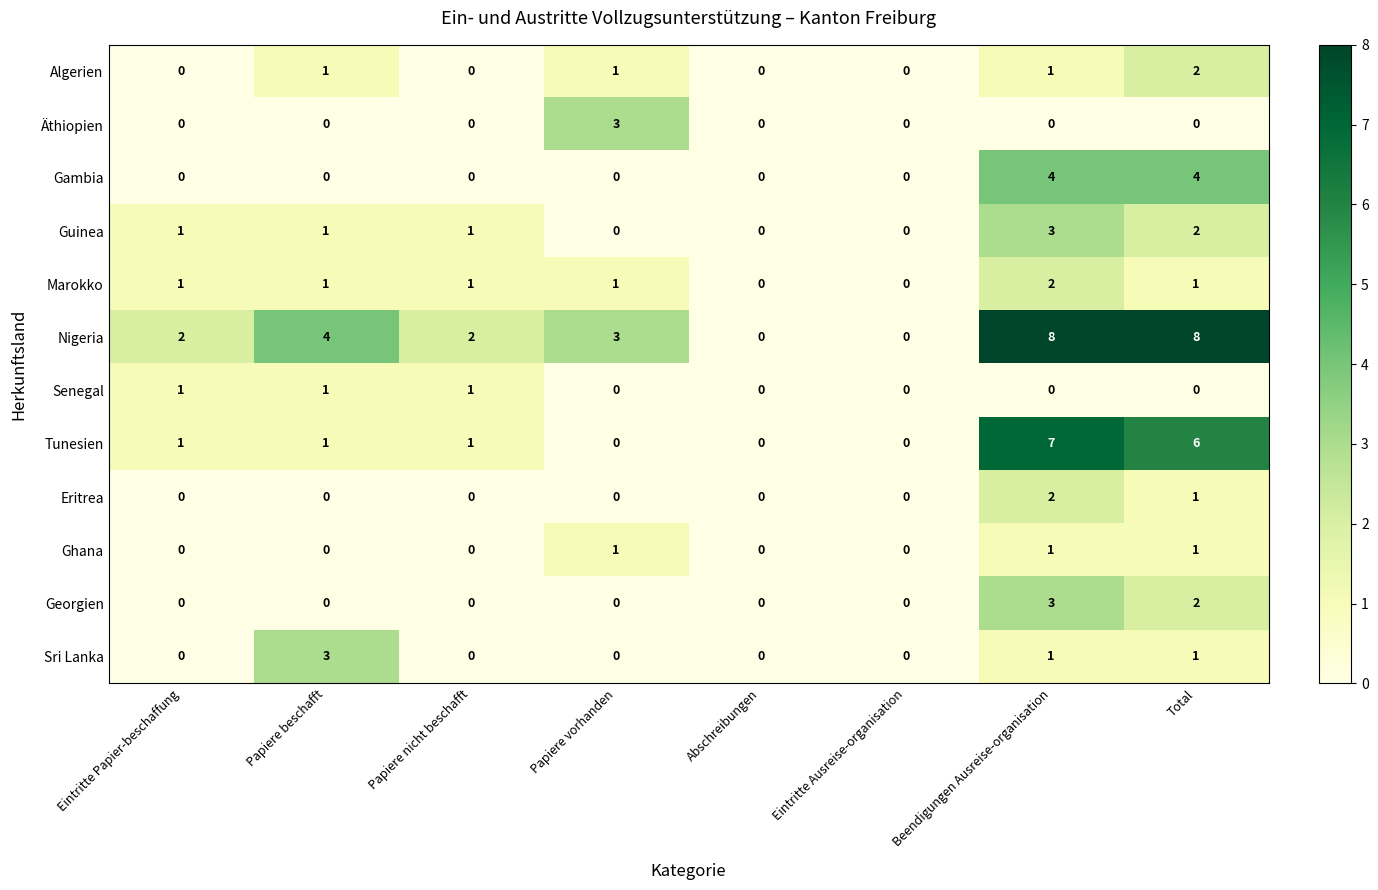

What is the difference between the highest and lowest values at Papiere beschafft?

4